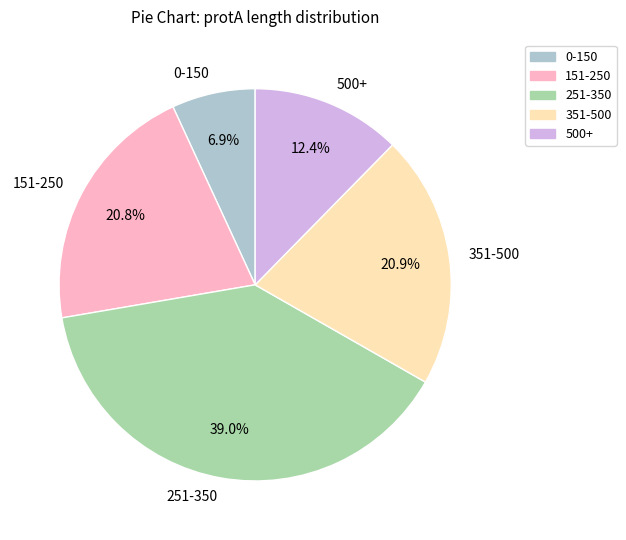

Is there any slice that represents more than half of the pie?

No